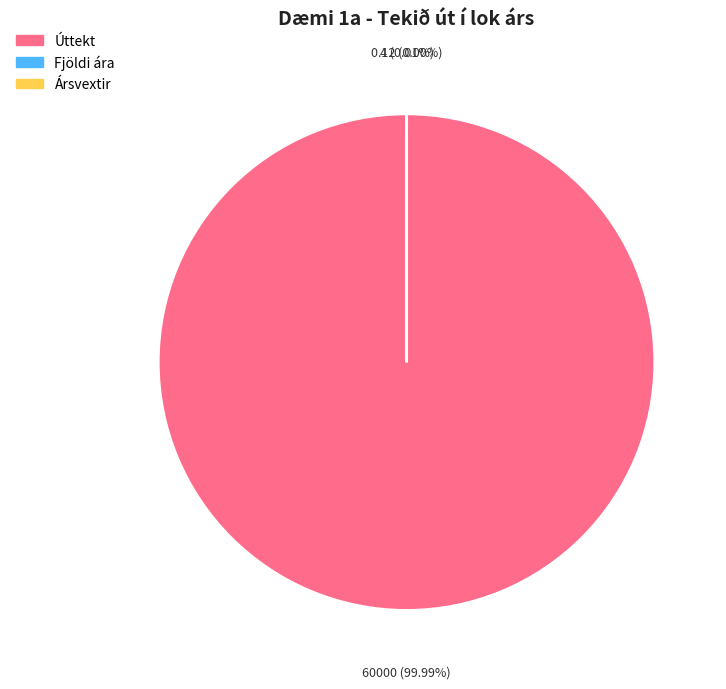

Which has a higher value, Úttekt or Ársvextir?

Úttekt